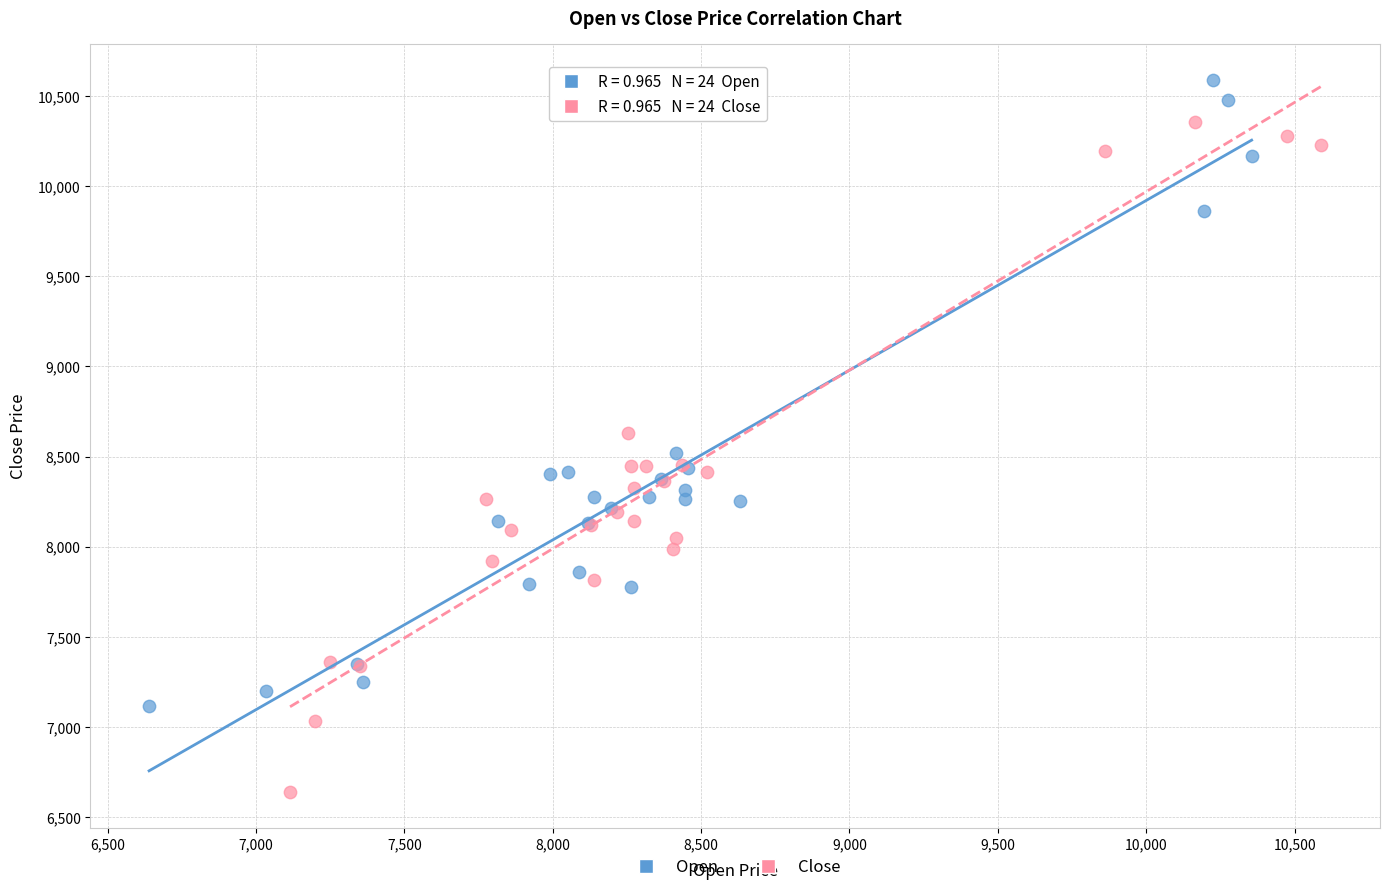

Which series has the largest Y range (max minus min)?

Close